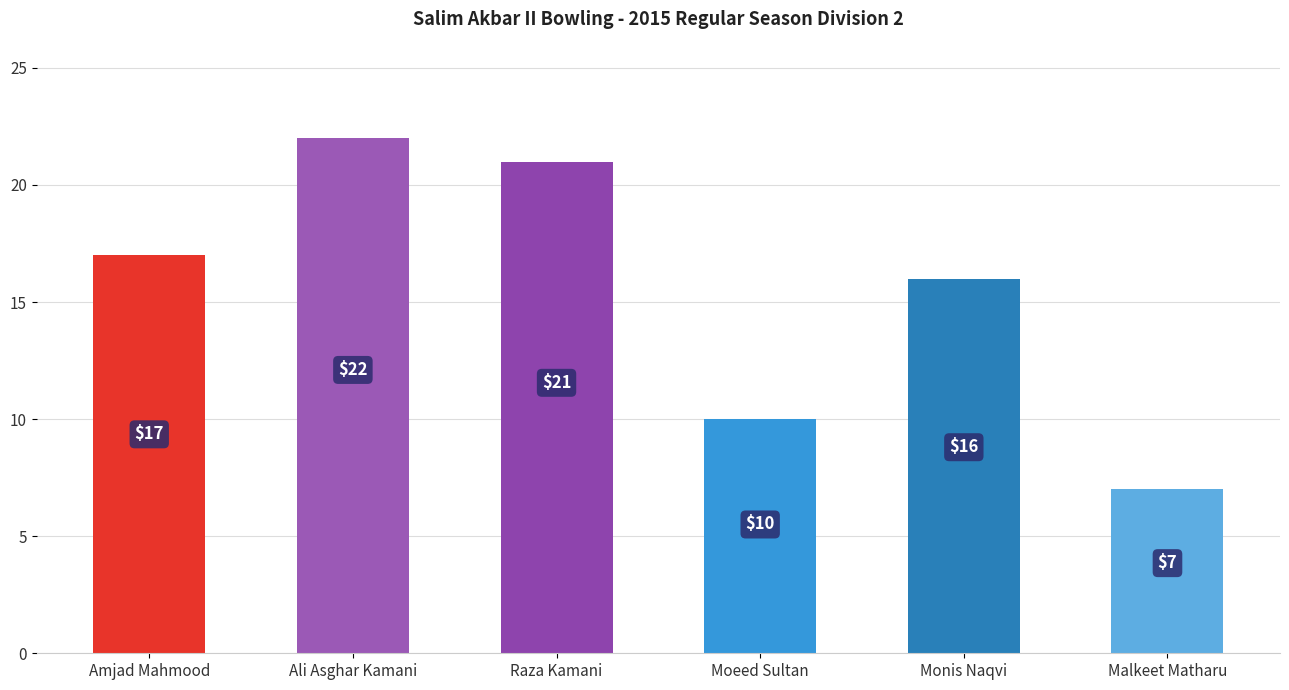

Between Amjad Mahmood and Moeed Sultan, which is larger?

Amjad Mahmood